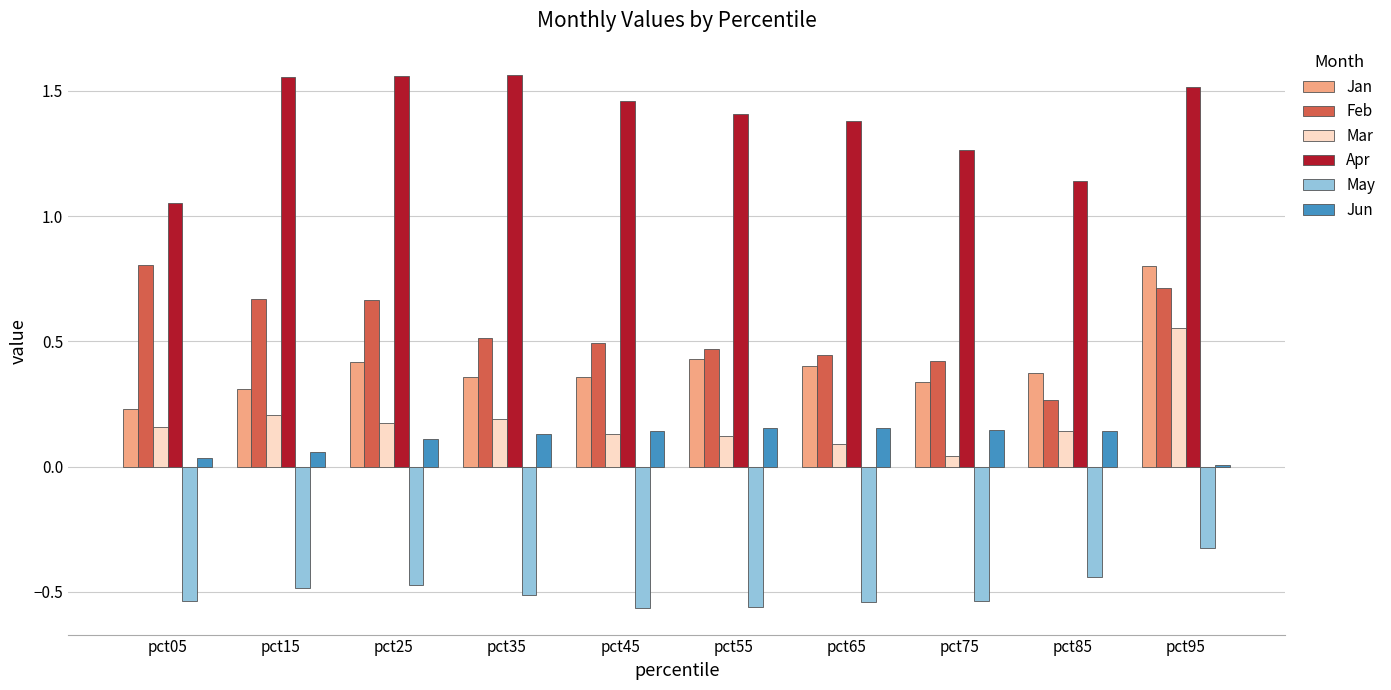

True or false: Apr has a value of 2.4 at pct35.

False